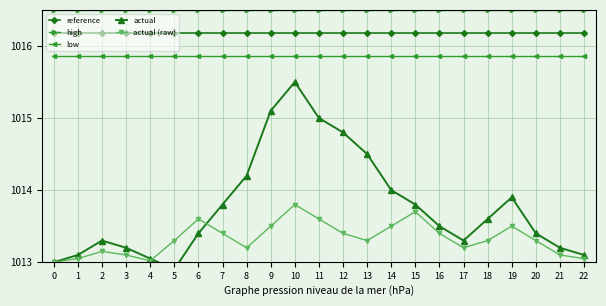

True or false: actual (raw) has more than 1 interior local peaks.

True